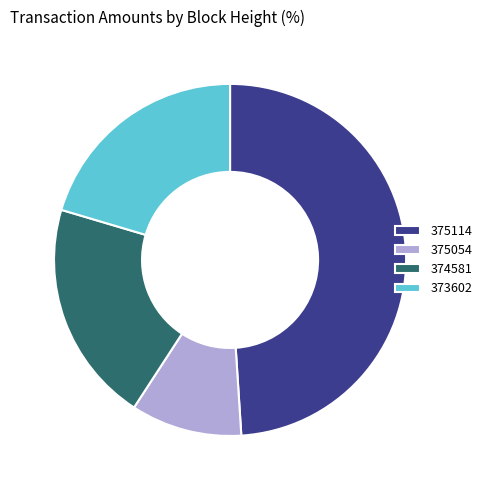

Does 373602 account for over 50% of the chart?

No